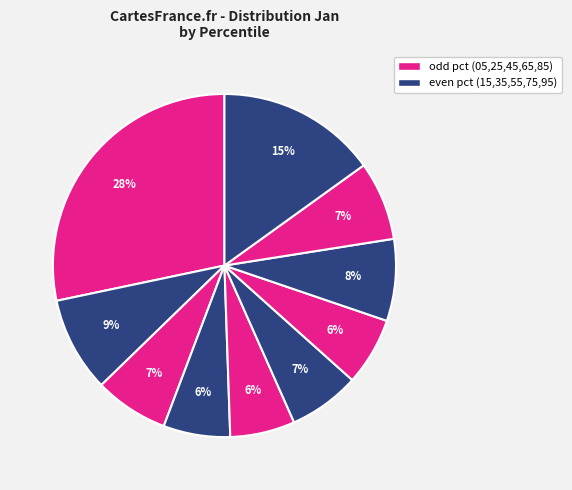

To the nearest percent, what is the average slice percentage?

10%